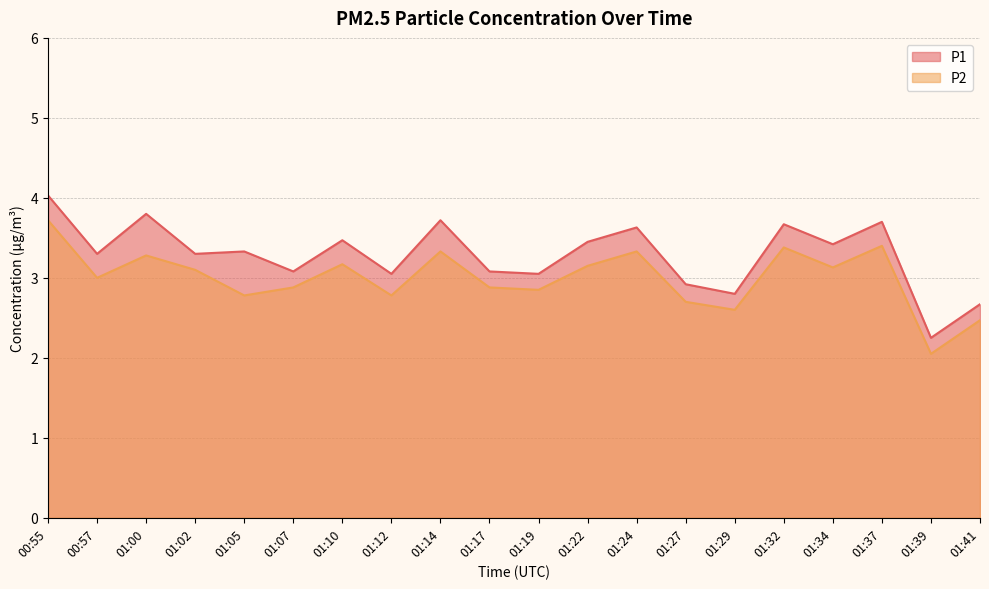

Reading left to right, list all the values displayed in this chart.

P1: 4.0	3.3	3.8	3.3	3.3	3.1	3.5	3.0	3.7	3.1	3.0	3.5	3.6	2.9	2.8	3.7	3.4	3.7	2.2	2.7
P2: 3.7	3.0	3.3	3.1	2.8	2.9	3.2	2.8	3.3	2.9	2.9	3.1	3.3	2.7	2.6	3.4	3.1	3.4	2.0	2.5